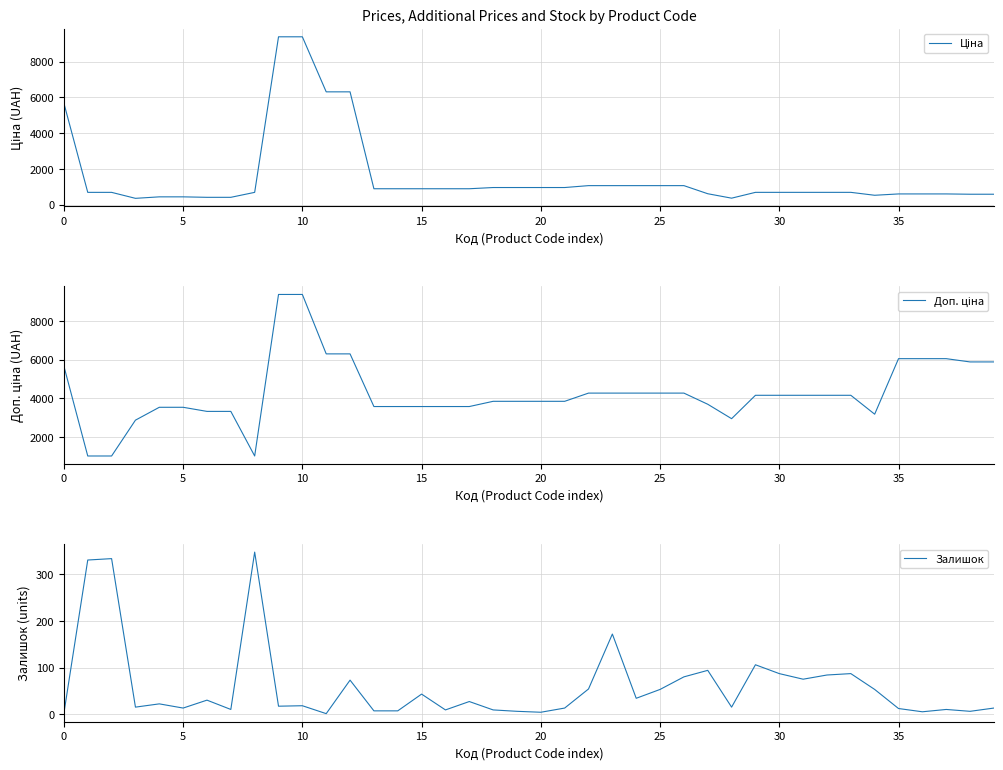

True or false: Доп. ціна and Ціна cross at least once.

False